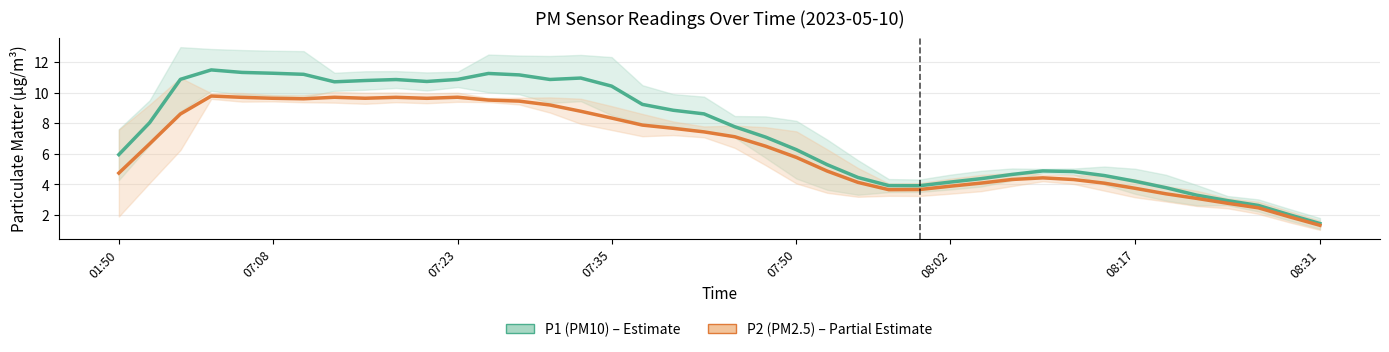

Which series has the largest total across all categories?

P1 (PM10)